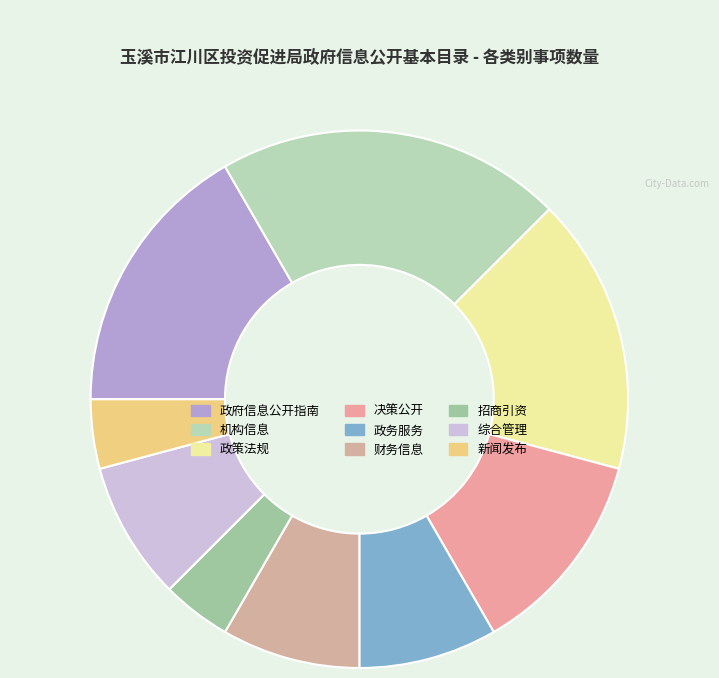

To the nearest percent, what is the combined percentage of 政务服务 and 财务信息?

17%